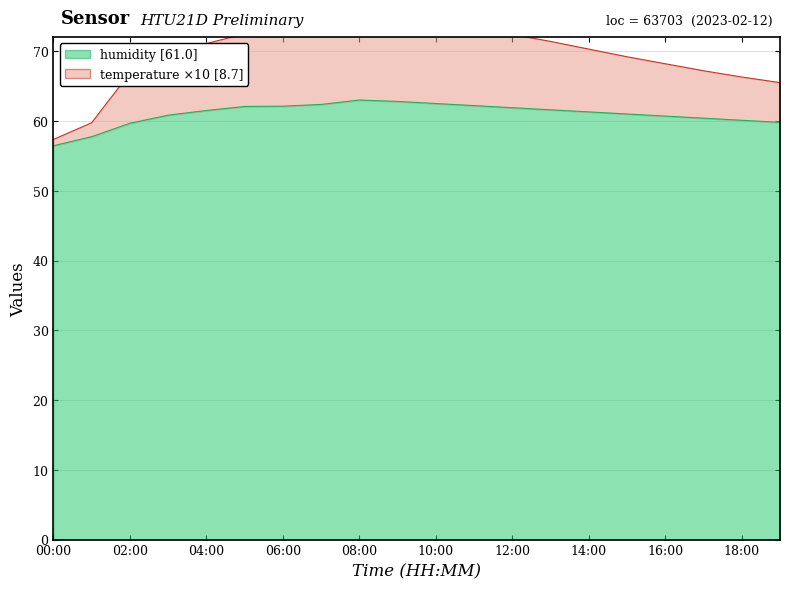

In humidity, how many points are higher than both neighbors (excluding endpoints)?

1